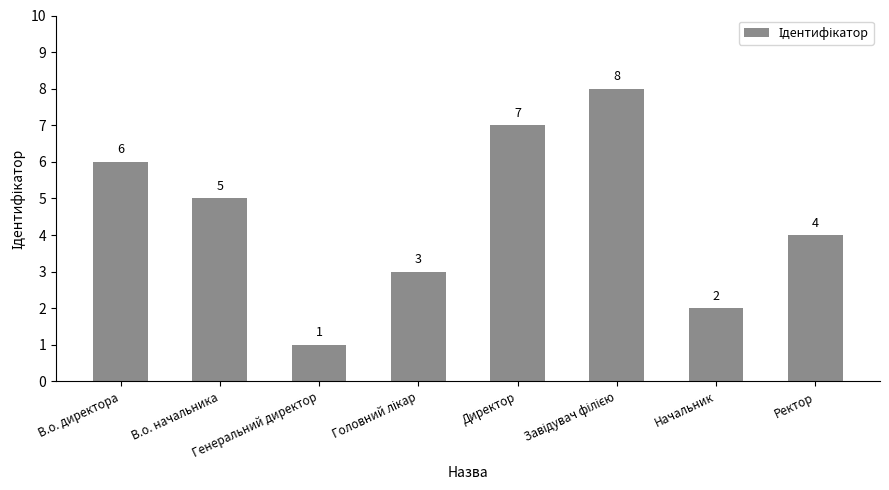

At which category does the chart reach its minimum across all series?

Генеральний директор